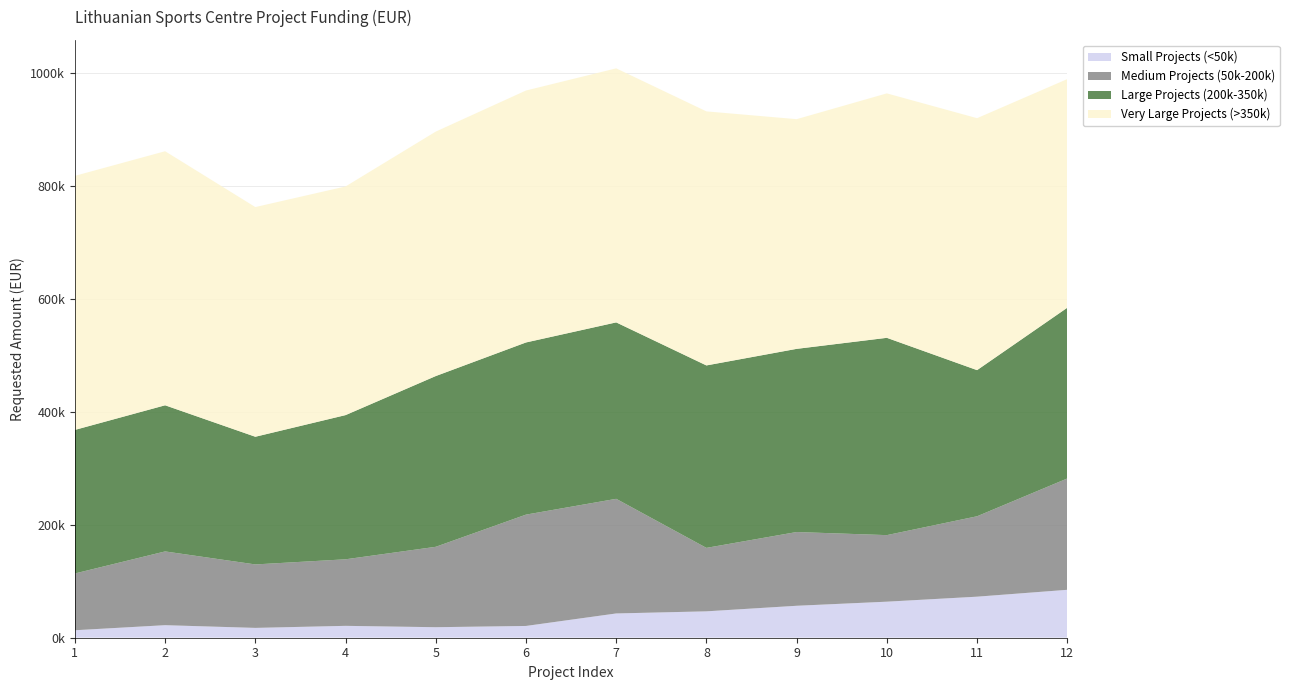

Reading left to right, transcribe all the data shown in this chart.

Small Projects (<50k): 13252.1	22231.8	17425.6	21046.0	18642.7	20858.0	43003.4	46750.0	56600.0	63854.6	72714.0	84889.9
Medium Projects (50k-200k): 100565.5	130631.6	112400.0	117875.4	142416.0	197193.2	203038.7	112400.0	130631.6	117875.4	142416.0	197193.2
Large Projects (200k-350k): 254309.0	258871.9	226158.4	255415.0	302468.0	304966.3	312522.4	323178.5	324455.5	349510.0	258871.9	302468.0
Very Large Projects (>350k): 450000.0	450000.0	406864.2	405000.0	433000.0	446282.2	450000.0	450000.0	406864.2	433000.0	446282.2	405000.0